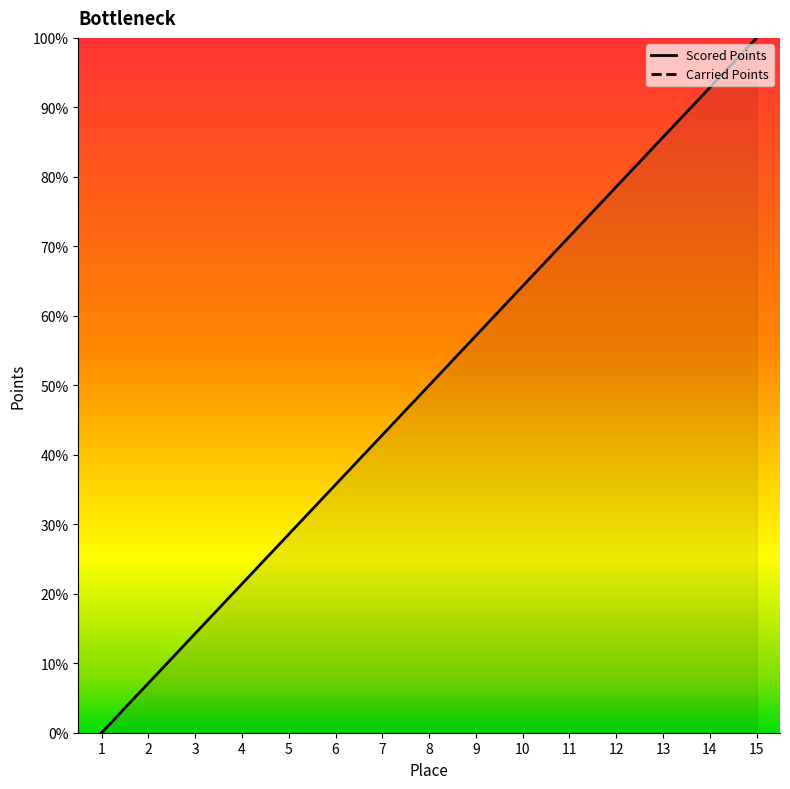

Where does the data first go above 50?

9